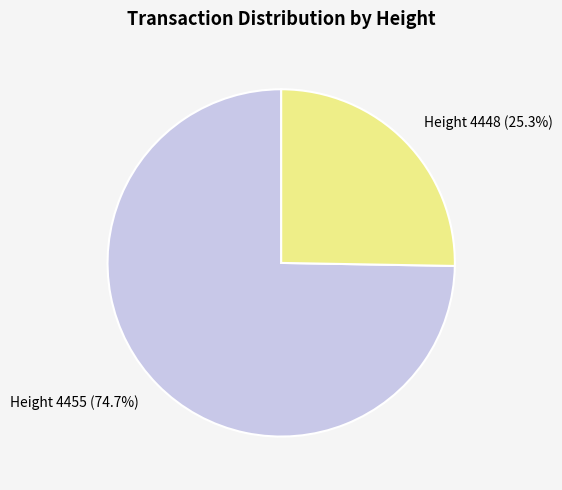

To the nearest percent, what percentage of the pie is Height 4455?

75%